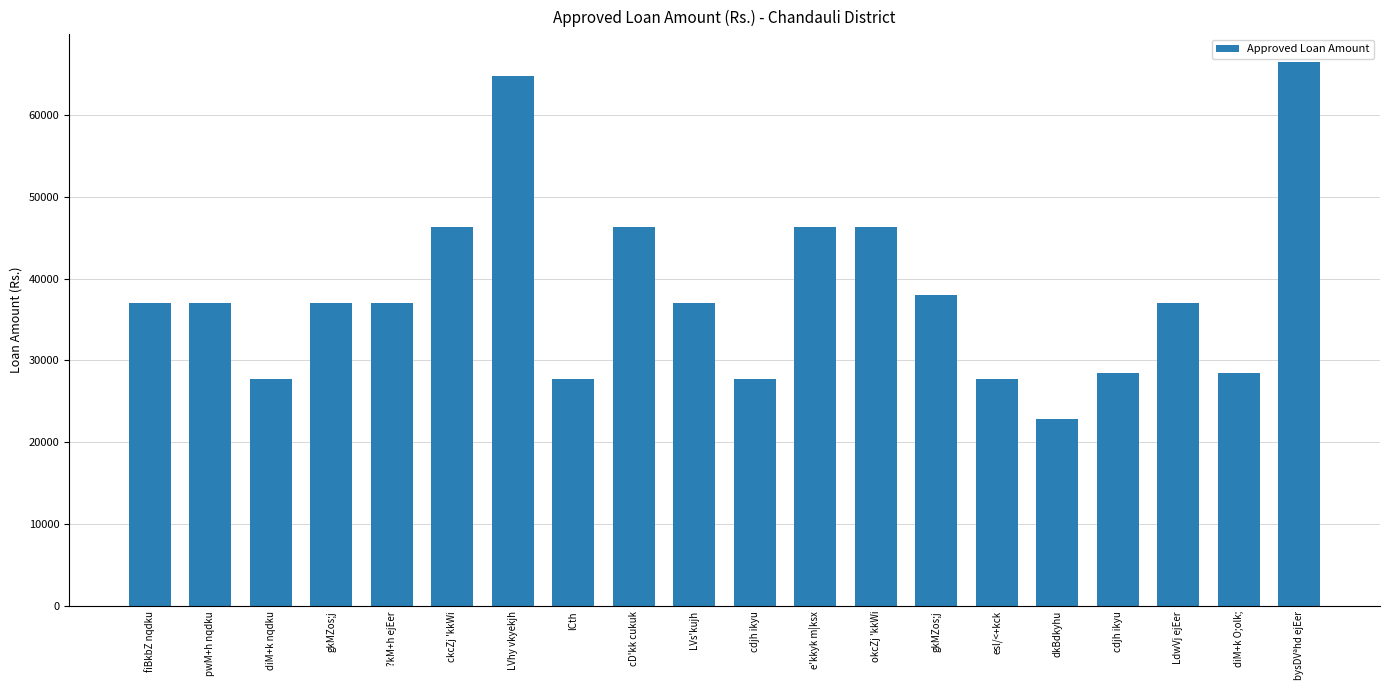

Approximately how many times larger is the value at lCth compared to cD'kk cukuk?

0.6